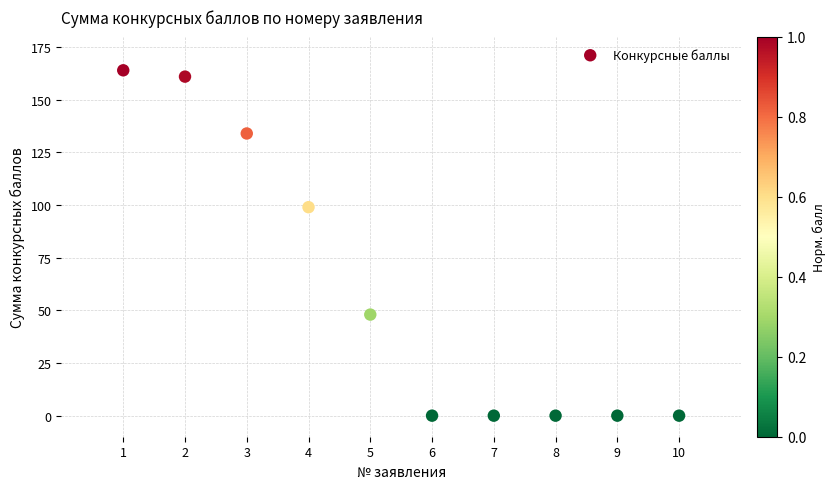

What Y value in the scatter plot is closest to 82?

99